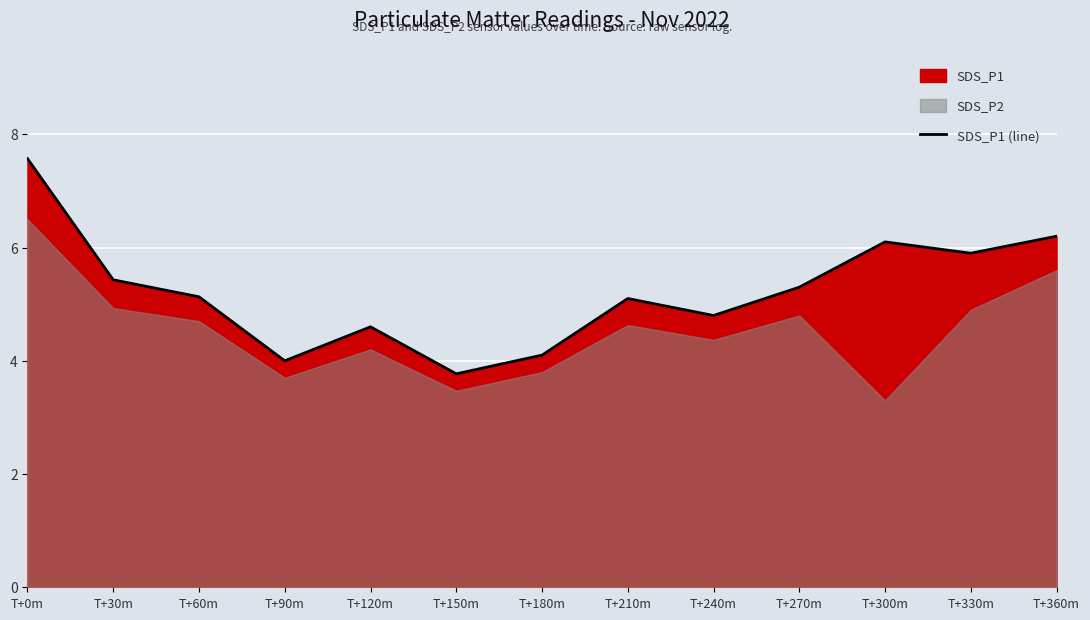

Where is the data nearest to the value 5?

T+210m